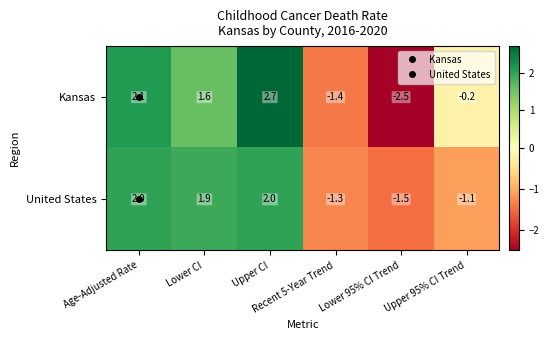

What is the minimum value shown in the chart?

-2.5